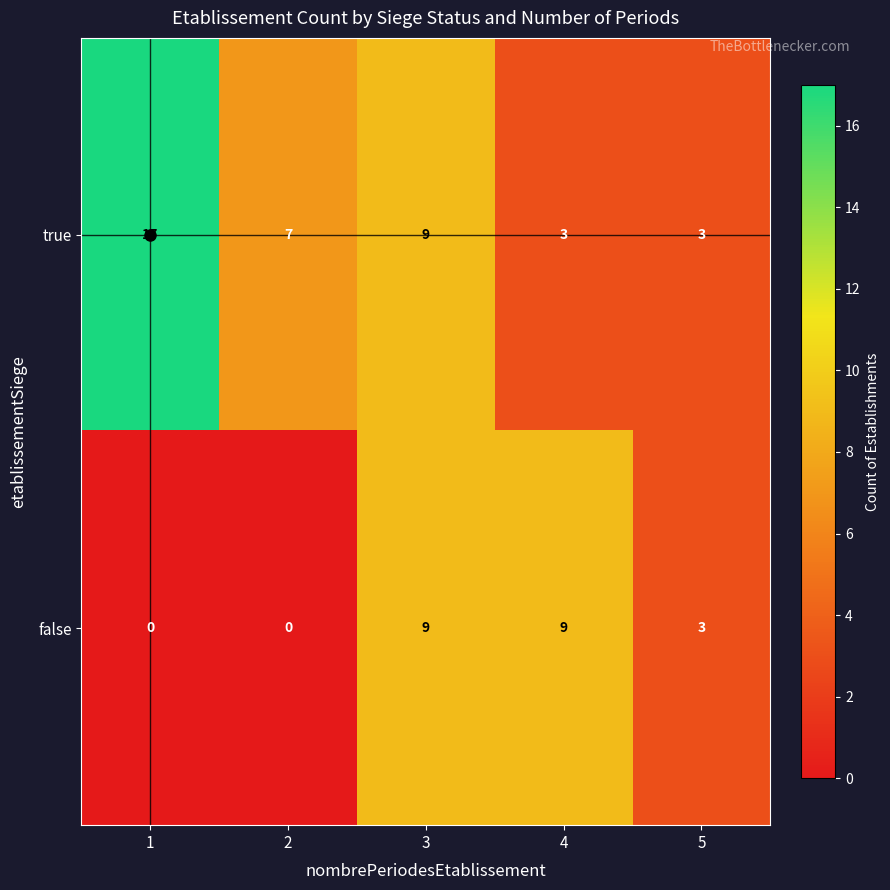

Rank the series at 2 from lowest to highest value.

false, true